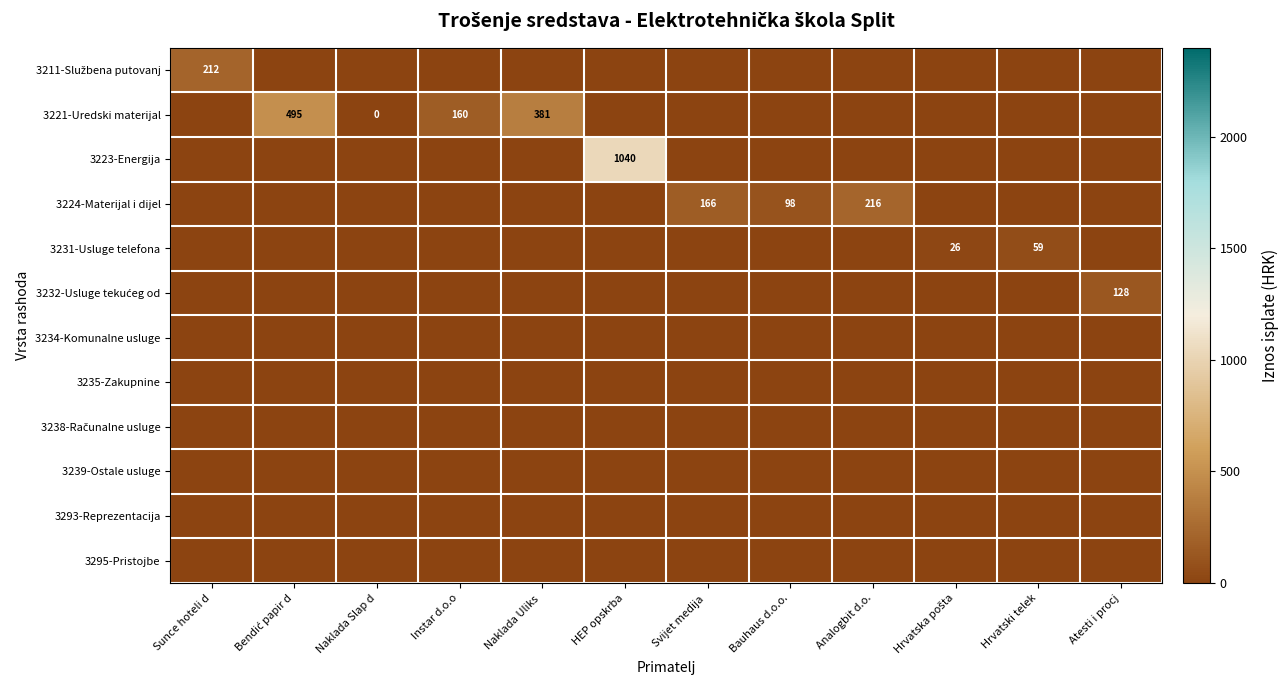

The 3224-Materijal i dijel series shows 291 at Analogbit d.o.. True or false?

False